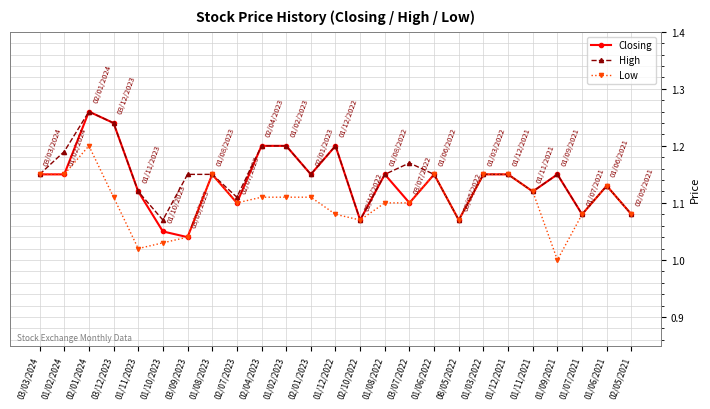

How many data points does each series have?

25